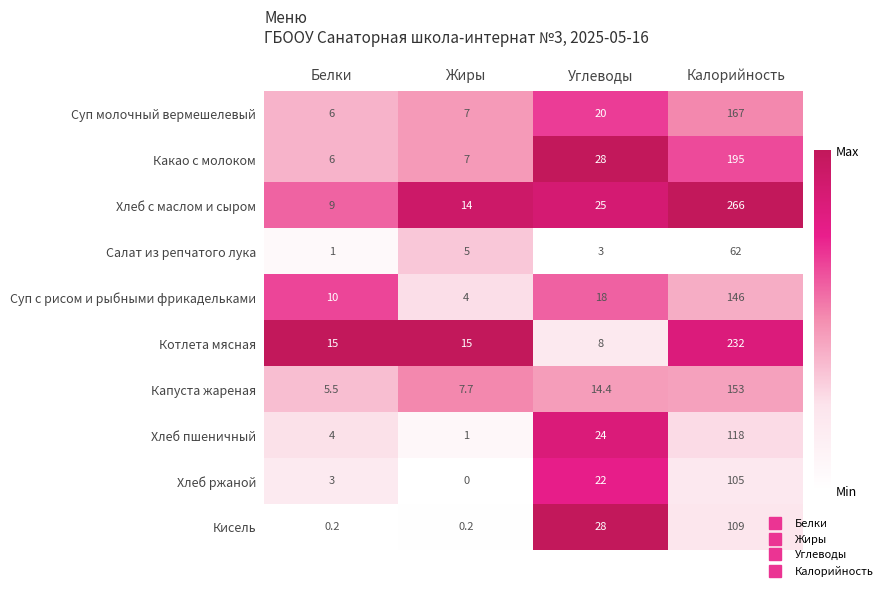

Where is Суп с рисом и рыбными фрикадельками nearest to the value 75?

Углеводы